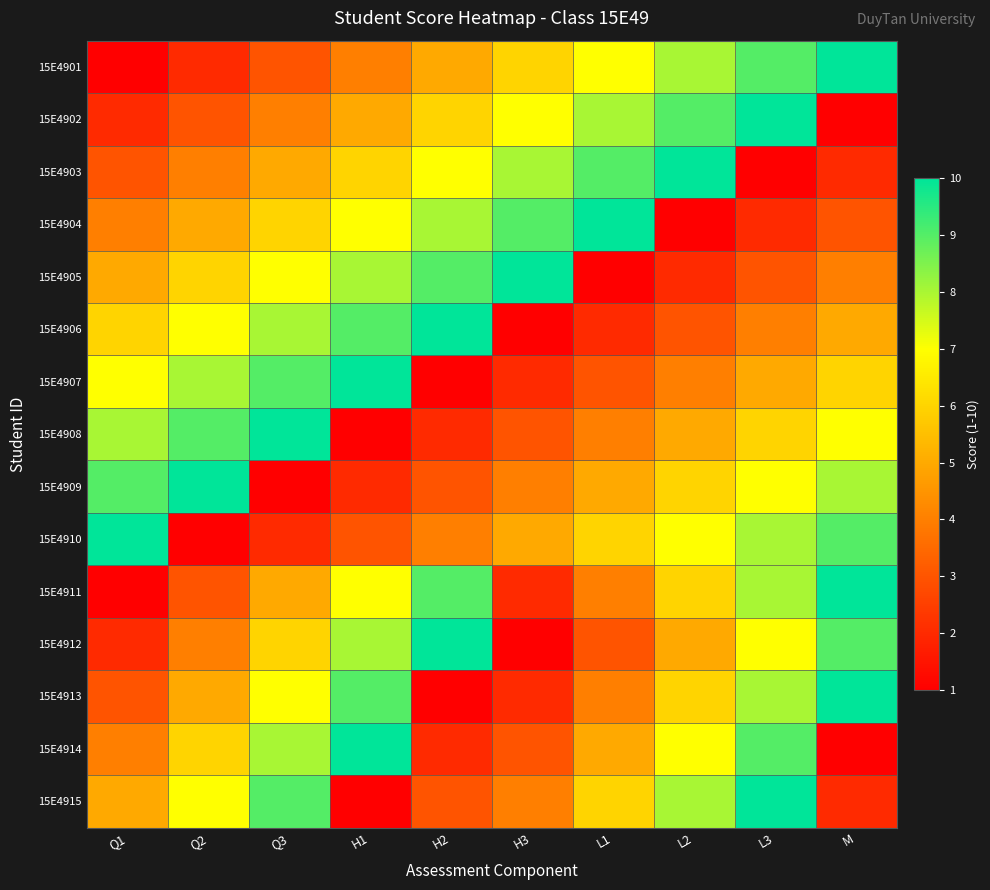

Reading right to left, extract all data points from this chart.

15E4901: M=10	L3=9	L2=8	L1=7	H3=6	H2=5	H1=4	Q3=3	Q2=2	Q1=1
15E4902: M=1	L3=10	L2=9	L1=8	H3=7	H2=6	H1=5	Q3=4	Q2=3	Q1=2
15E4903: M=2	L3=1	L2=10	L1=9	H3=8	H2=7	H1=6	Q3=5	Q2=4	Q1=3
15E4904: M=3	L3=2	L2=1	L1=10	H3=9	H2=8	H1=7	Q3=6	Q2=5	Q1=4
15E4905: M=4	L3=3	L2=2	L1=1	H3=10	H2=9	H1=8	Q3=7	Q2=6	Q1=5
15E4906: M=5	L3=4	L2=3	L1=2	H3=1	H2=10	H1=9	Q3=8	Q2=7	Q1=6
15E4907: M=6	L3=5	L2=4	L1=3	H3=2	H2=1	H1=10	Q3=9	Q2=8	Q1=7
15E4908: M=7	L3=6	L2=5	L1=4	H3=3	H2=2	H1=1	Q3=10	Q2=9	Q1=8
15E4909: M=8	L3=7	L2=6	L1=5	H3=4	H2=3	H1=2	Q3=1	Q2=10	Q1=9
15E4910: M=9	L3=8	L2=7	L1=6	H3=5	H2=4	H1=3	Q3=2	Q2=1	Q1=10
15E4911: M=10	L3=8	L2=6	L1=4	H3=2	H2=9	H1=7	Q3=5	Q2=3	Q1=1
15E4912: M=9	L3=7	L2=5	L1=3	H3=1	H2=10	H1=8	Q3=6	Q2=4	Q1=2
15E4913: M=10	L3=8	L2=6	L1=4	H3=2	H2=1	H1=9	Q3=7	Q2=5	Q1=3
15E4914: M=1	L3=9	L2=7	L1=5	H3=3	H2=2	H1=10	Q3=8	Q2=6	Q1=4
15E4915: M=2	L3=10	L2=8	L1=6	H3=4	H2=3	H1=1	Q3=9	Q2=7	Q1=5